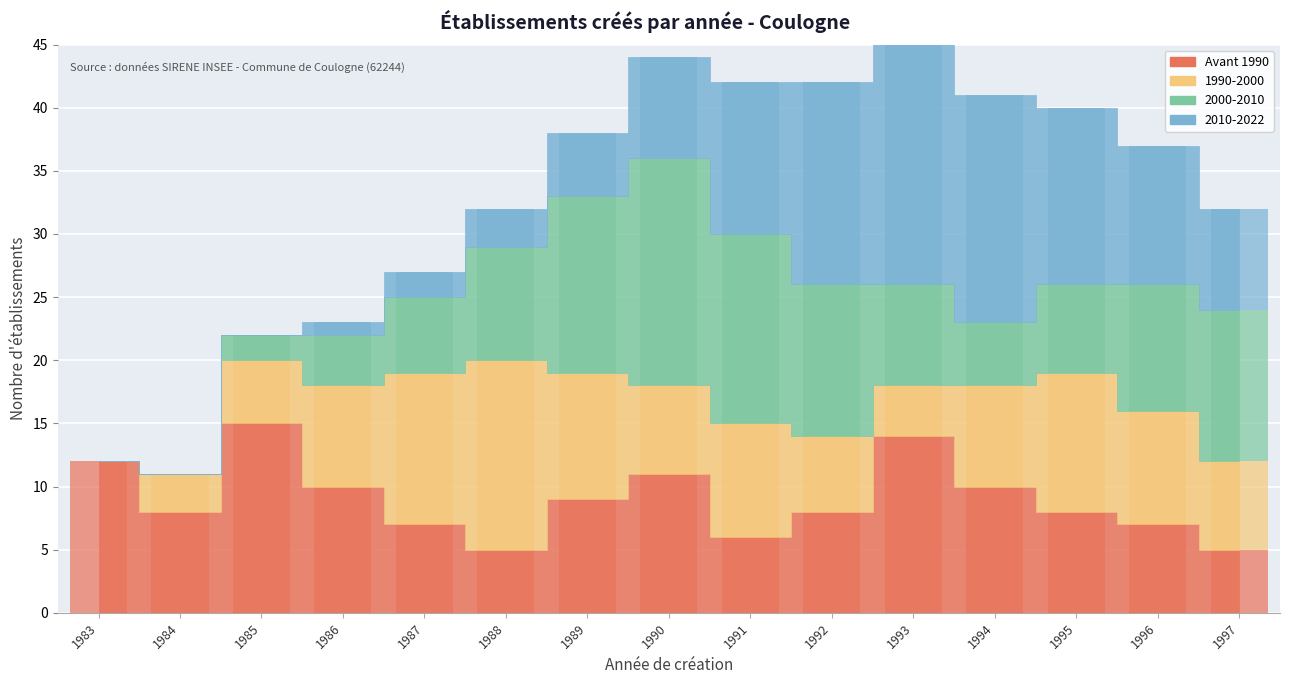

How many distinct data groups are displayed?

4